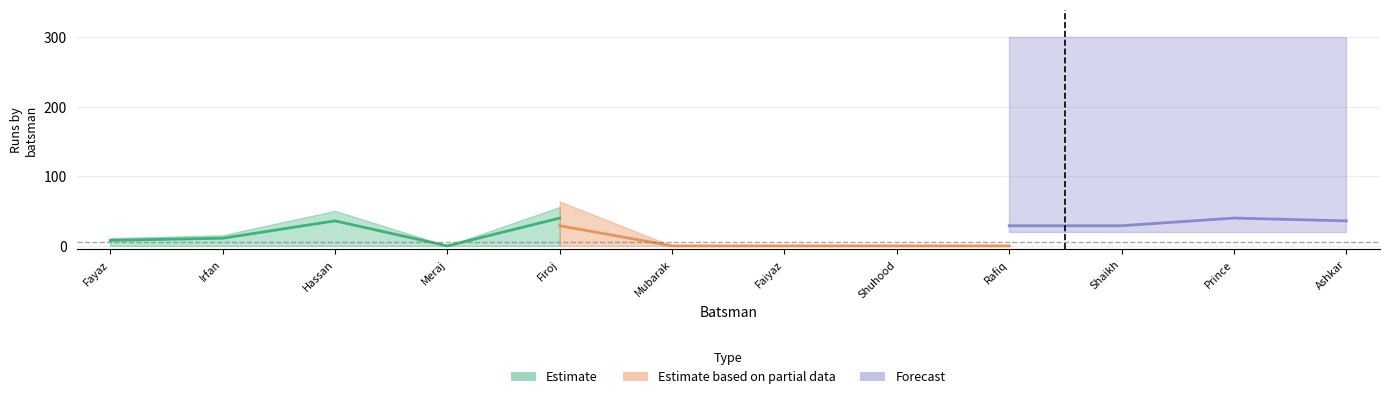

How many lines are shown in the chart?

3